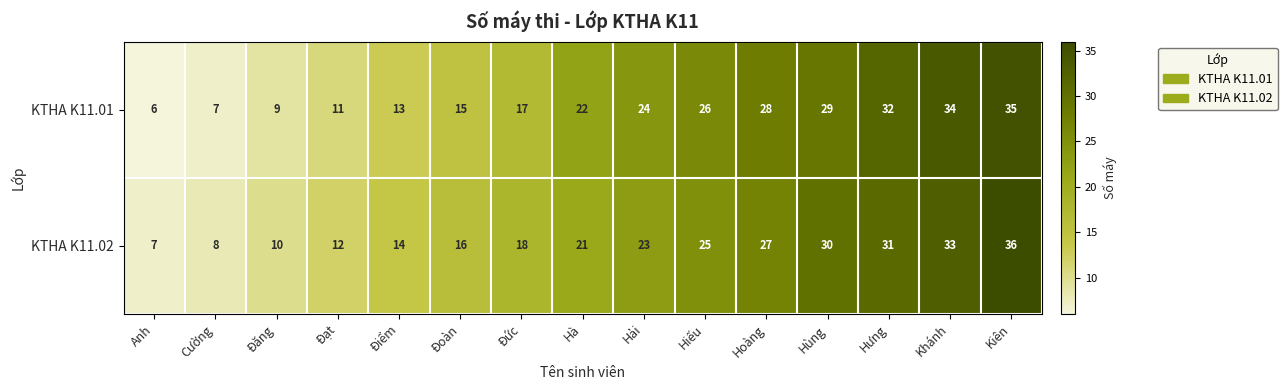

What is the sum of the KTHA K11.01 values at Hưng and Anh?

38